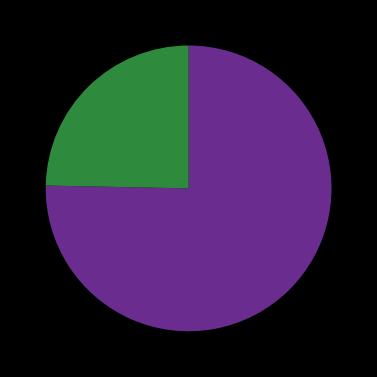

Is there a majority slice in this chart?

Yes